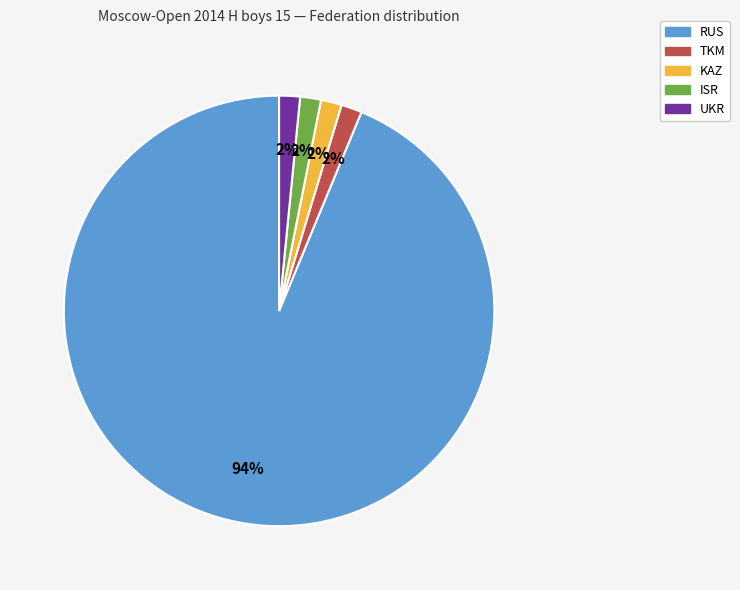

To the nearest percent, what is the average slice percentage?

20%